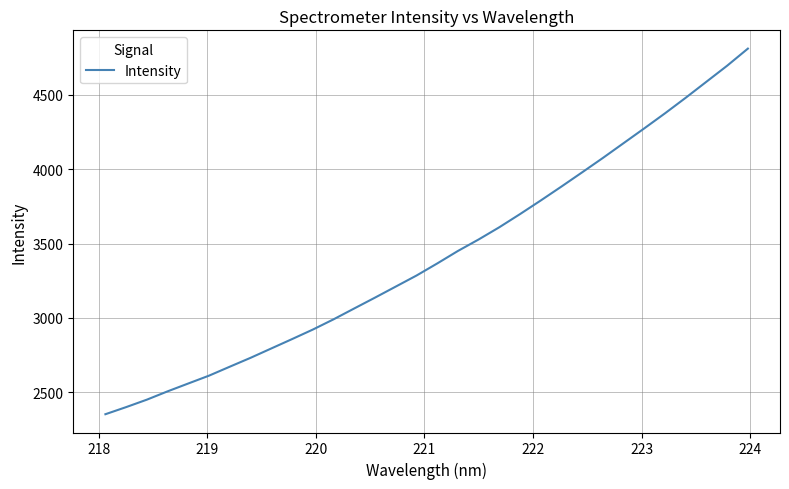

What is the greatest value displayed?

4809.2